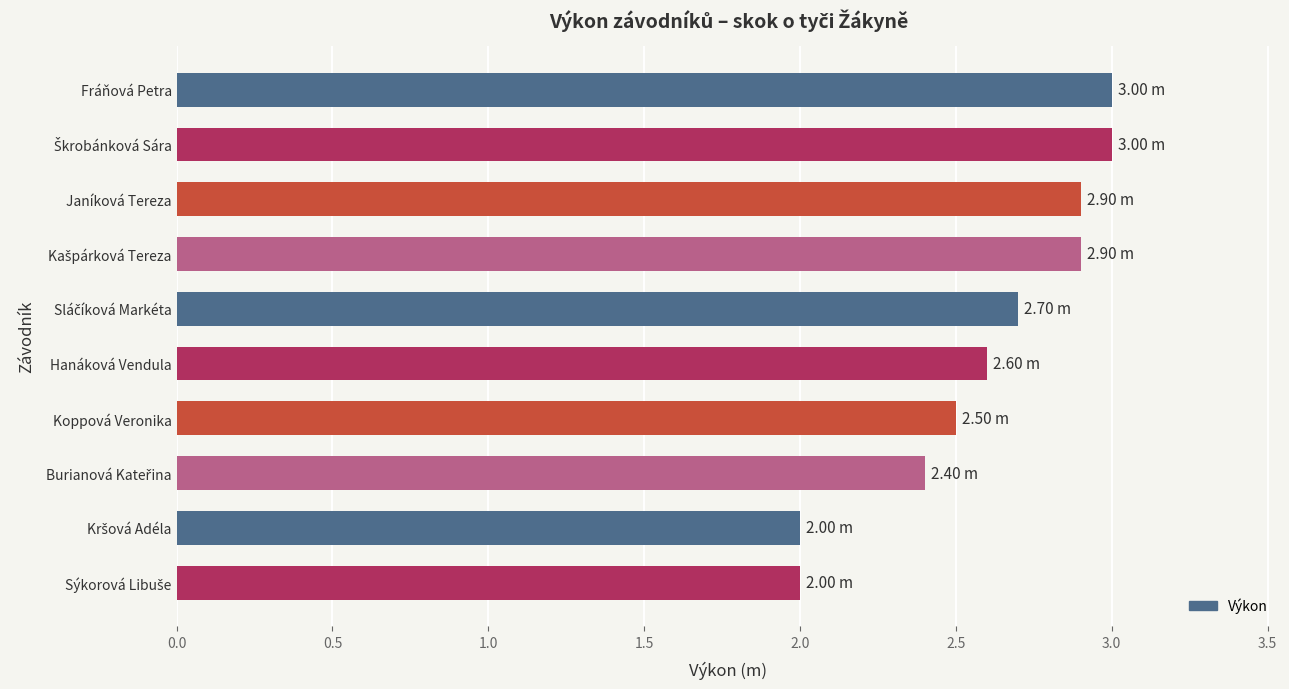

What is the average value?

2.6